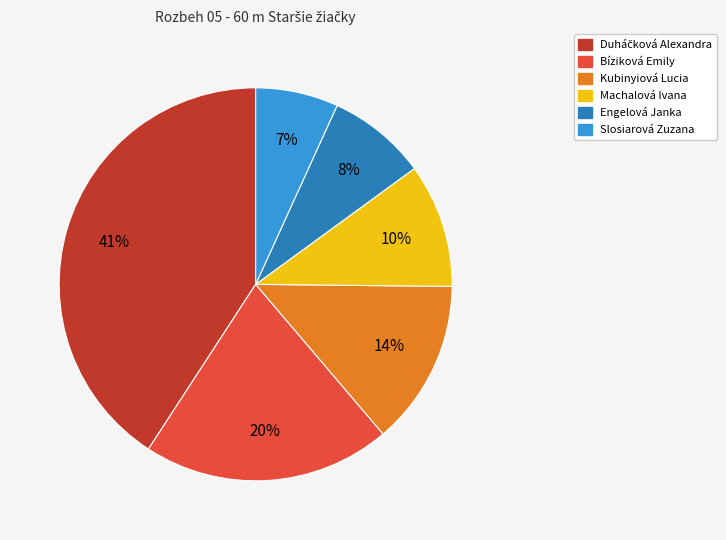

To the nearest percent, what is the difference between the largest and smallest slice percentages?

34%